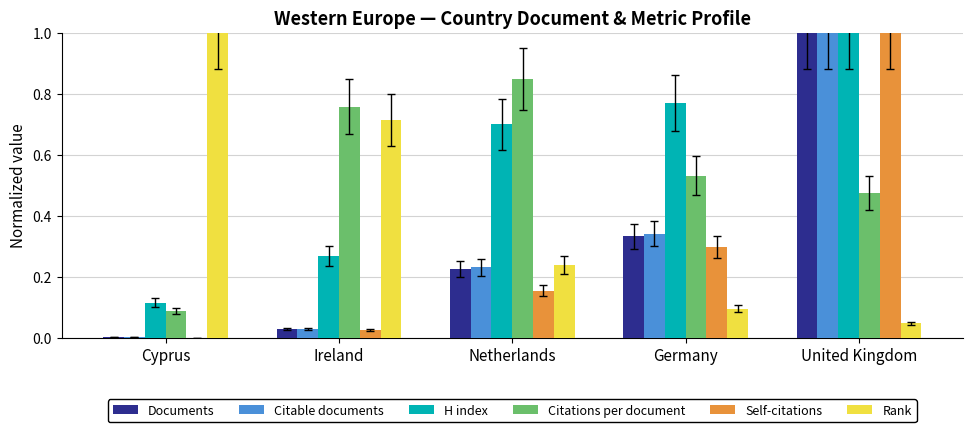

Is the value of Citations per document at Germany greater than the value of H index at United Kingdom?

No